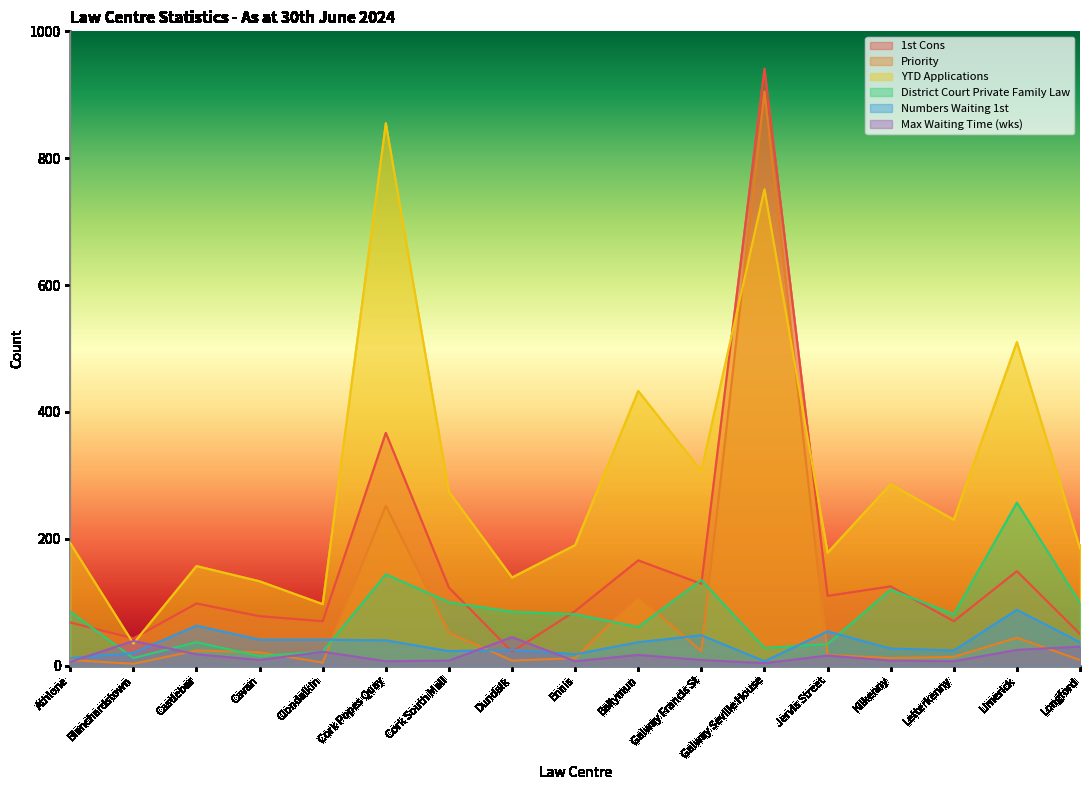

What is the label of the 7th point from the left?

Cork South Mall